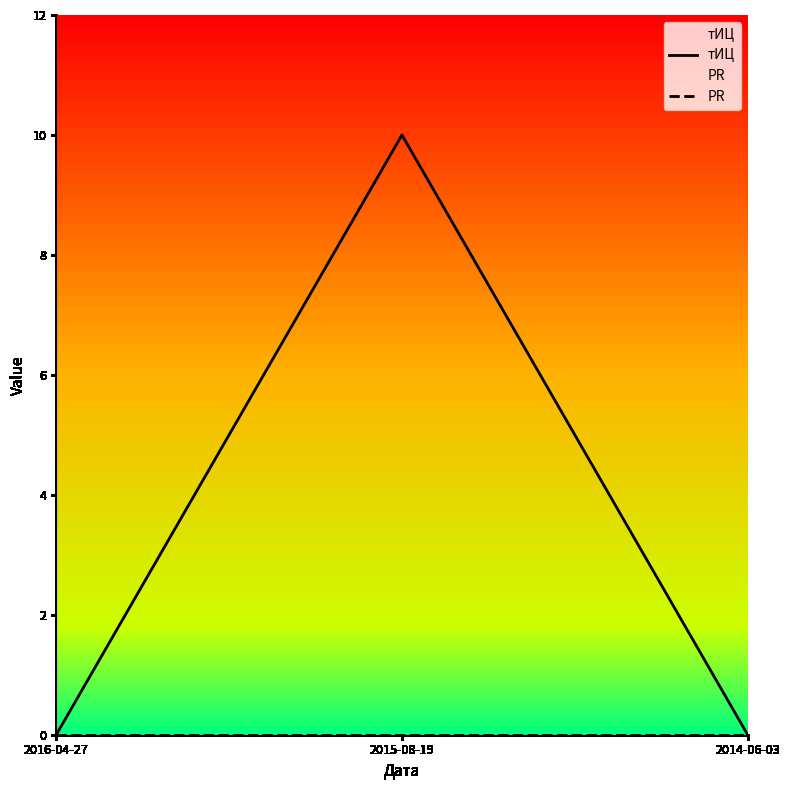

Which label corresponds to the smallest value in the chart?

2016-04-27